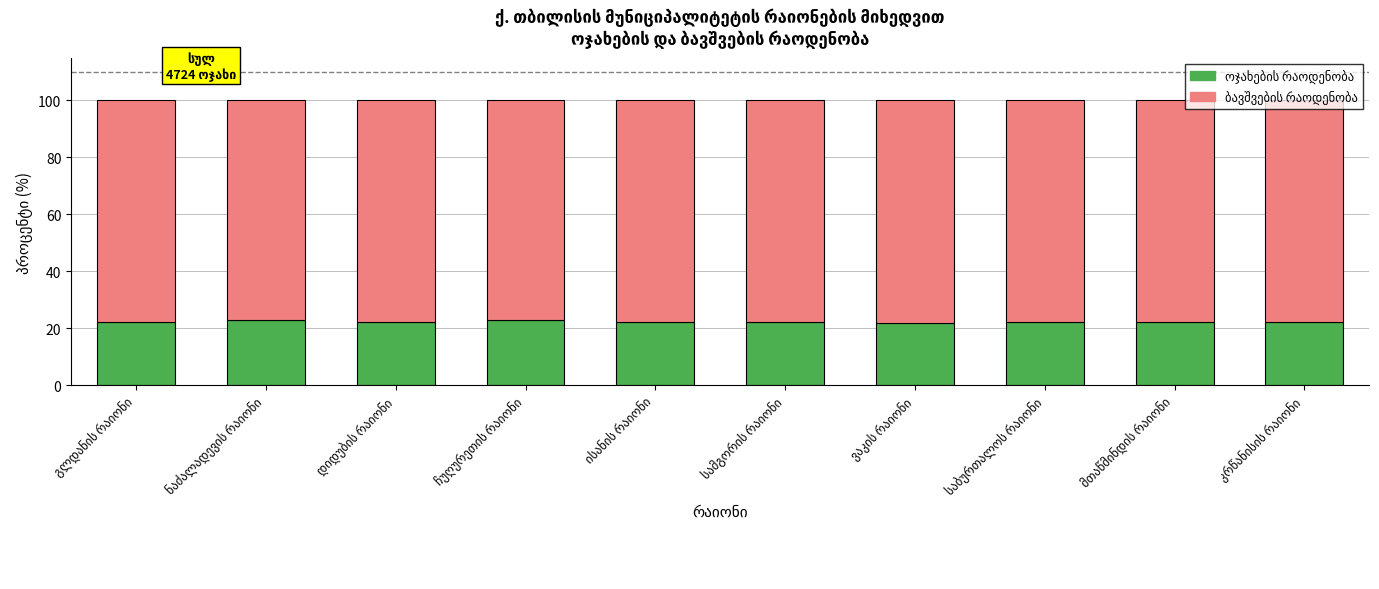

What is the approximate value of ოჯახების რაოდენობა at ისანის რაიონი?

22.1